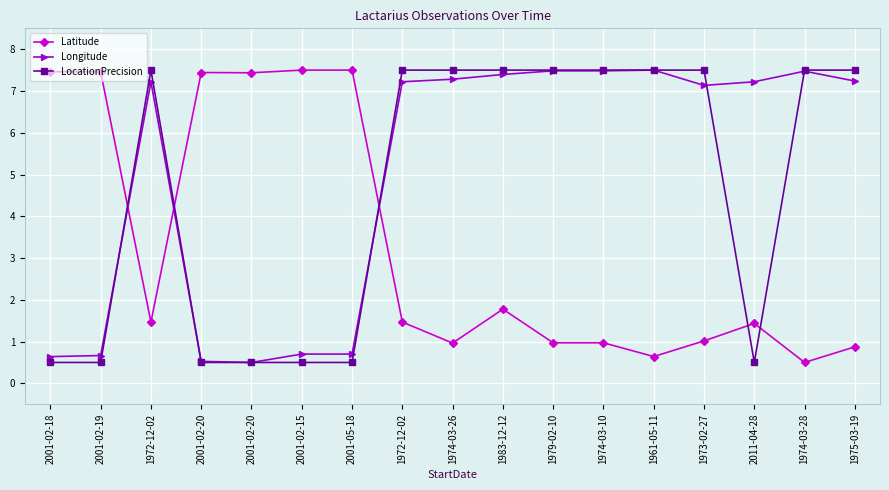

Between 2001-02-19 and 1974-03-26, which series saw the biggest shift?

LocationPrecision